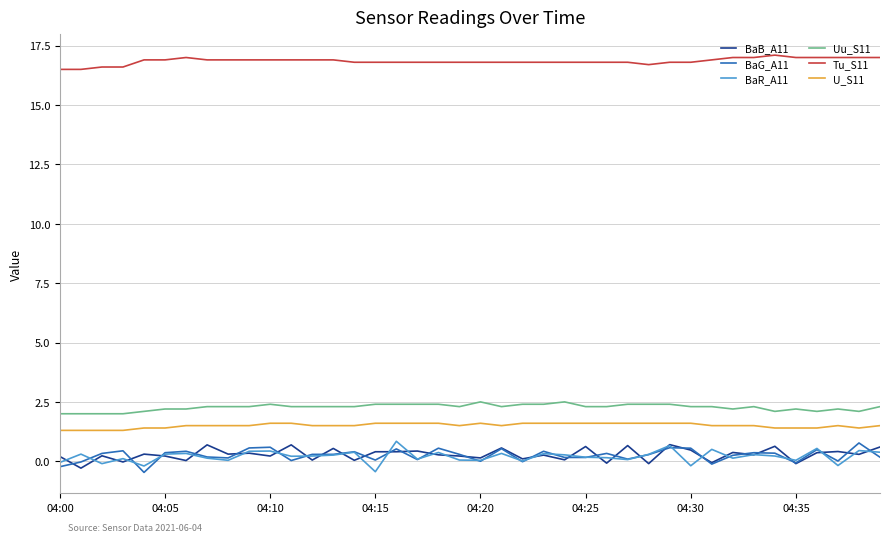

True or false: BaG_A11 and Tu_S11 cross at least once.

False